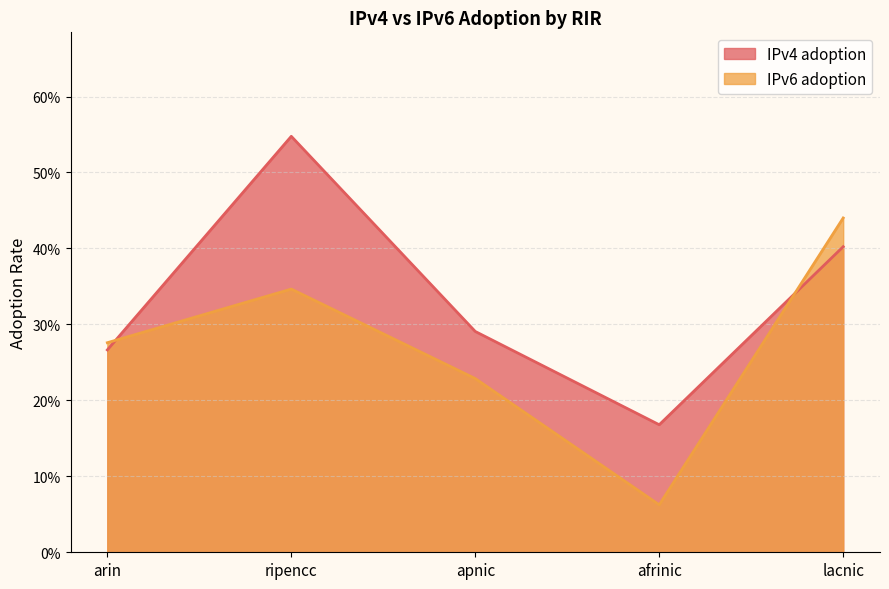

What is the difference between the IPv4 adoption values at arin and afrinic?

0.1